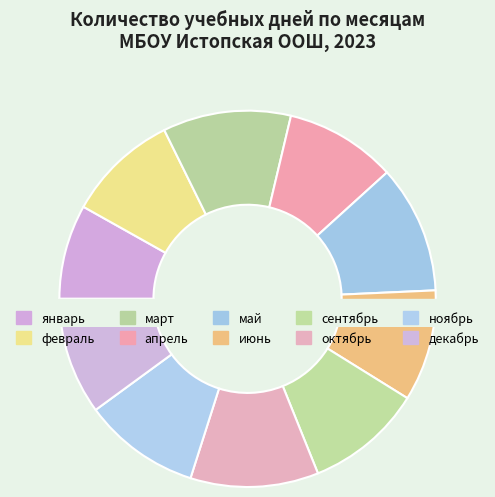

Approximately how many times larger is the value at март compared to октябрь?

1.0